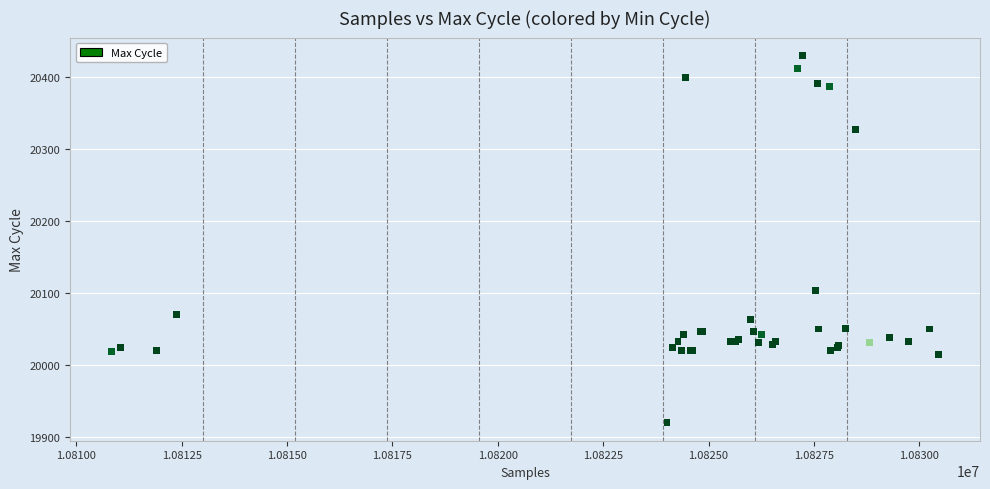

What Y value in the scatter plot is closest to 20175?

20104